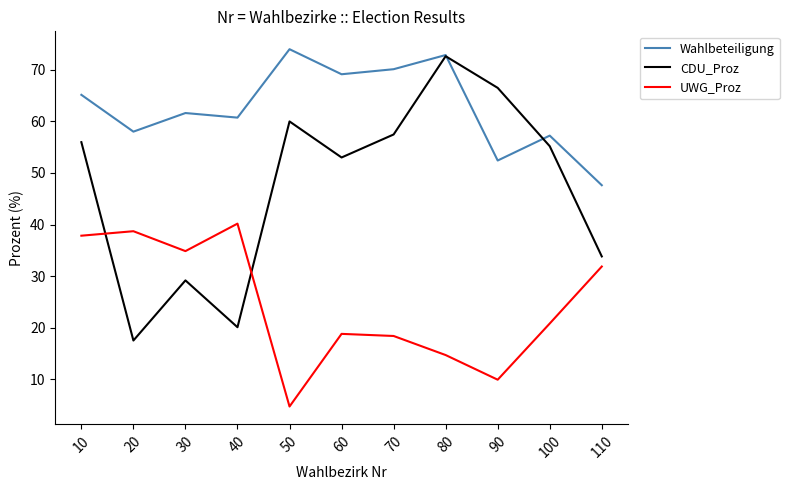

How many lines are shown in the chart?

3